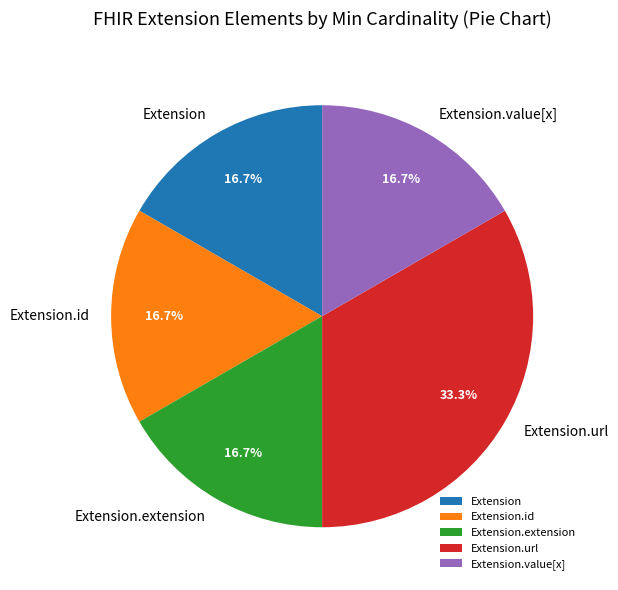

Which slice is the largest?

Extension.url